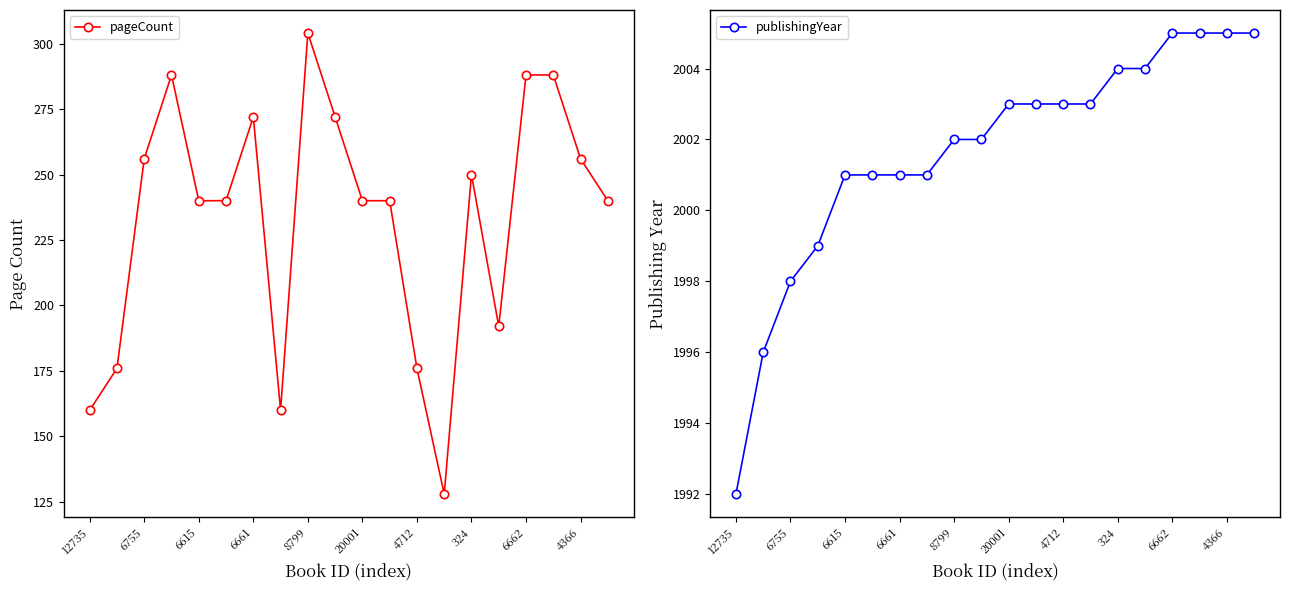

True or false: pageCount has more than 1 interior local peaks.

True